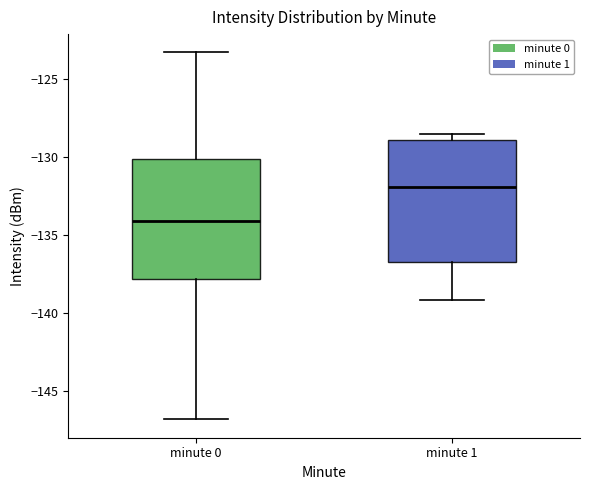

Reading left to right, transcribe this box plot: for each box, give where its median line is, the range the box spans, and where its two whiskers end, as read against the y-axis. The values are not printed on the chart, so give them approximately, as read against the axis.

minute 0: median -134.0, box -138.0 to -130.0, whiskers -147.0 to -123.5
minute 1: median -132.0, box -136.5 to -129.0, whiskers -139.0 to -128.5